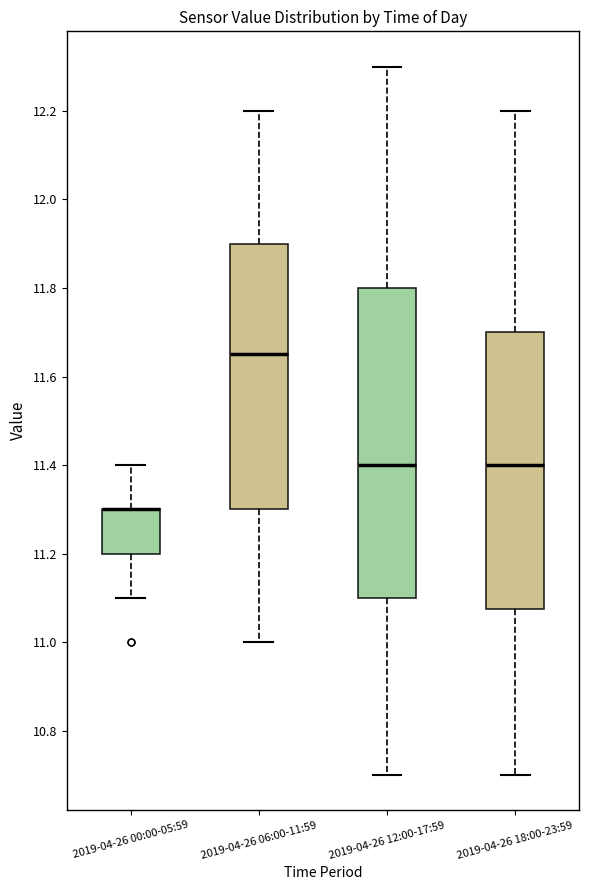

Reading left to right, read every box against the y-axis: the position of its median line, the range the box covers, and the ends of its whiskers. The values are not printed on the chart, so give them approximately, as read against the axis.

2019-04-26 00:00-05:59: median 11.30 (drawn on the box's upper edge), box 11.20 to 11.30, whiskers 11.10 to 11.40
2019-04-26 06:00-11:59: median 11.66, box 11.30 to 11.90, whiskers 11.00 to 12.20
2019-04-26 12:00-17:59: median 11.40, box 11.10 to 11.80, whiskers 10.70 to 12.30
2019-04-26 18:00-23:59: median 11.40, box 11.08 to 11.70, whiskers 10.70 to 12.20